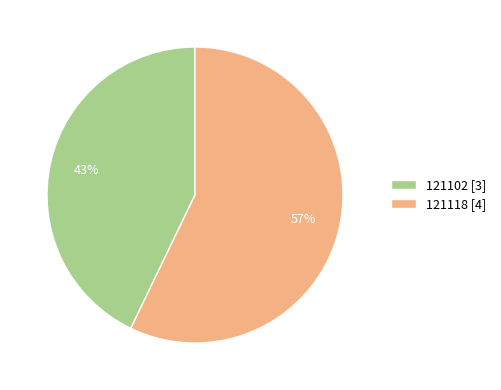

Is the sum of 121118 and 121102 greater than half?

Yes